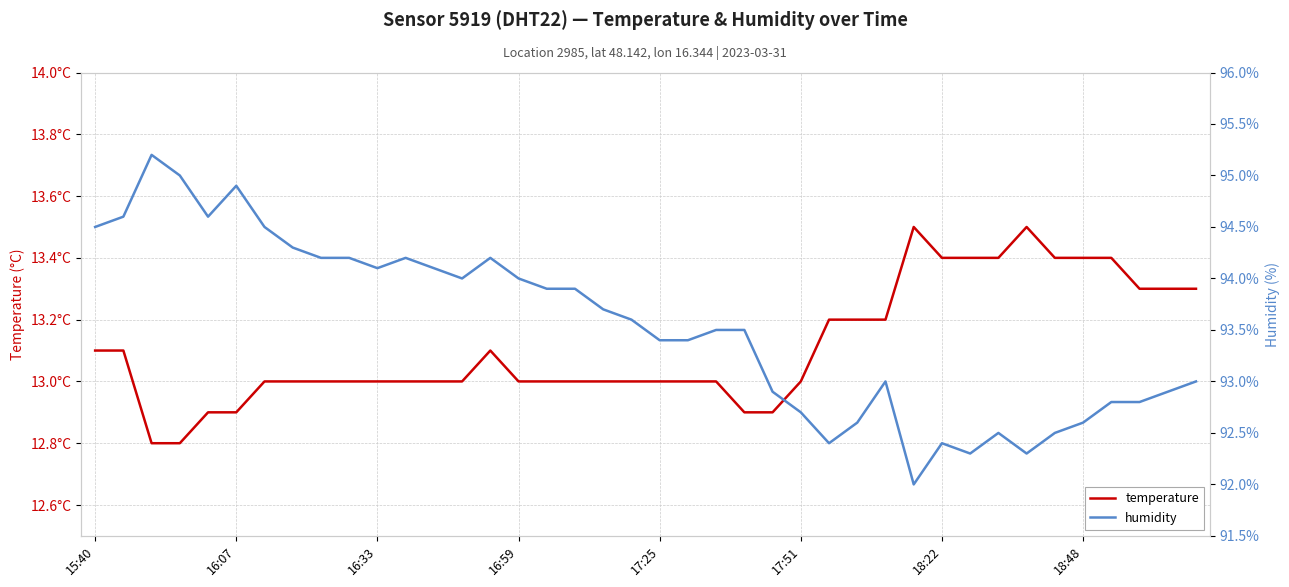

Which series has the widest spread of values?

humidity